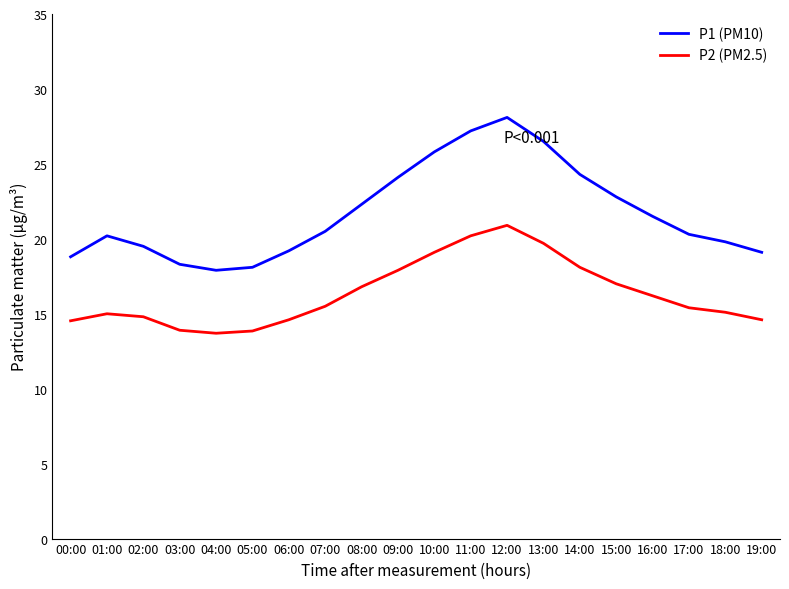

True or false: P1 (PM10) has a value of 22.8 at 15:00.

True